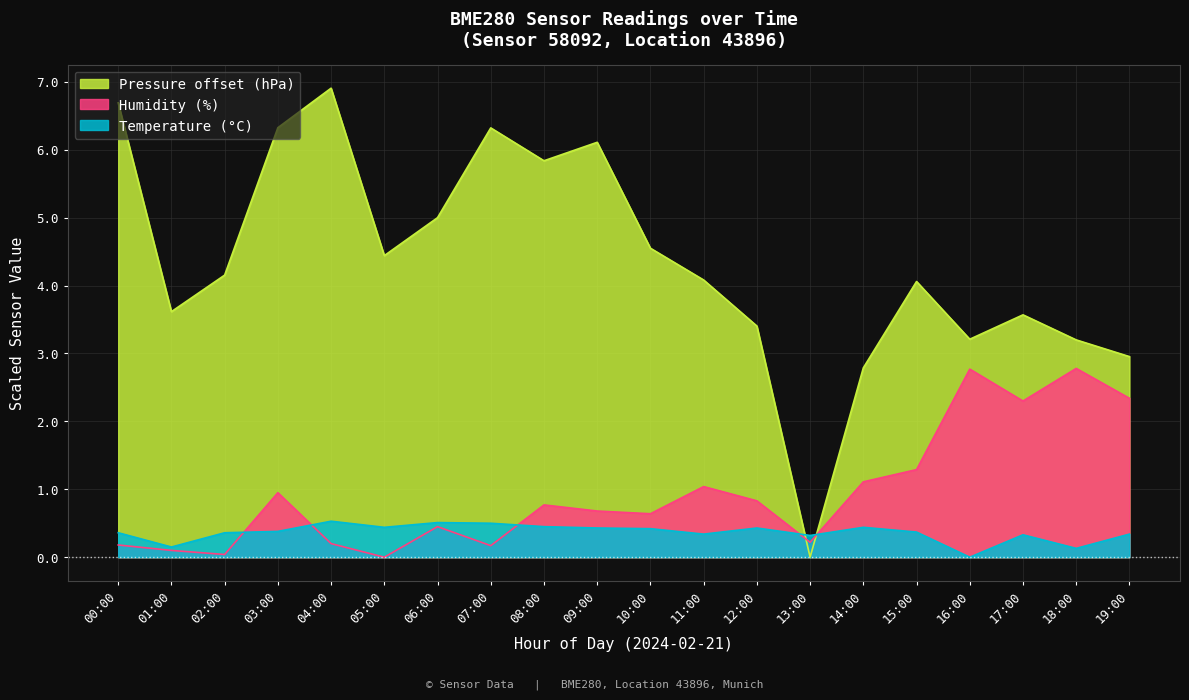

How many positive values does the Pressure offset (hPa) series have?

19